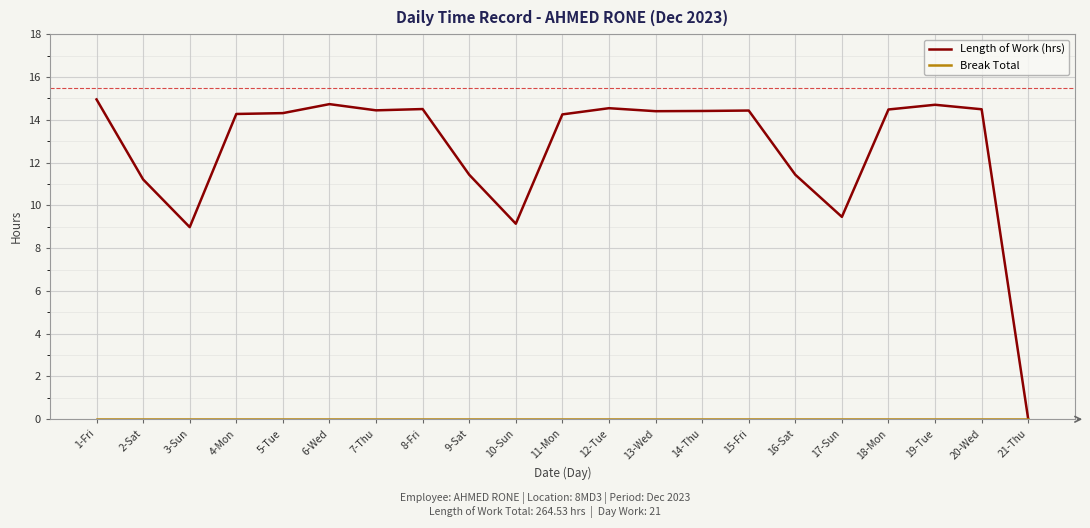

Which series has the widest spread of values?

Length of Work (hrs)